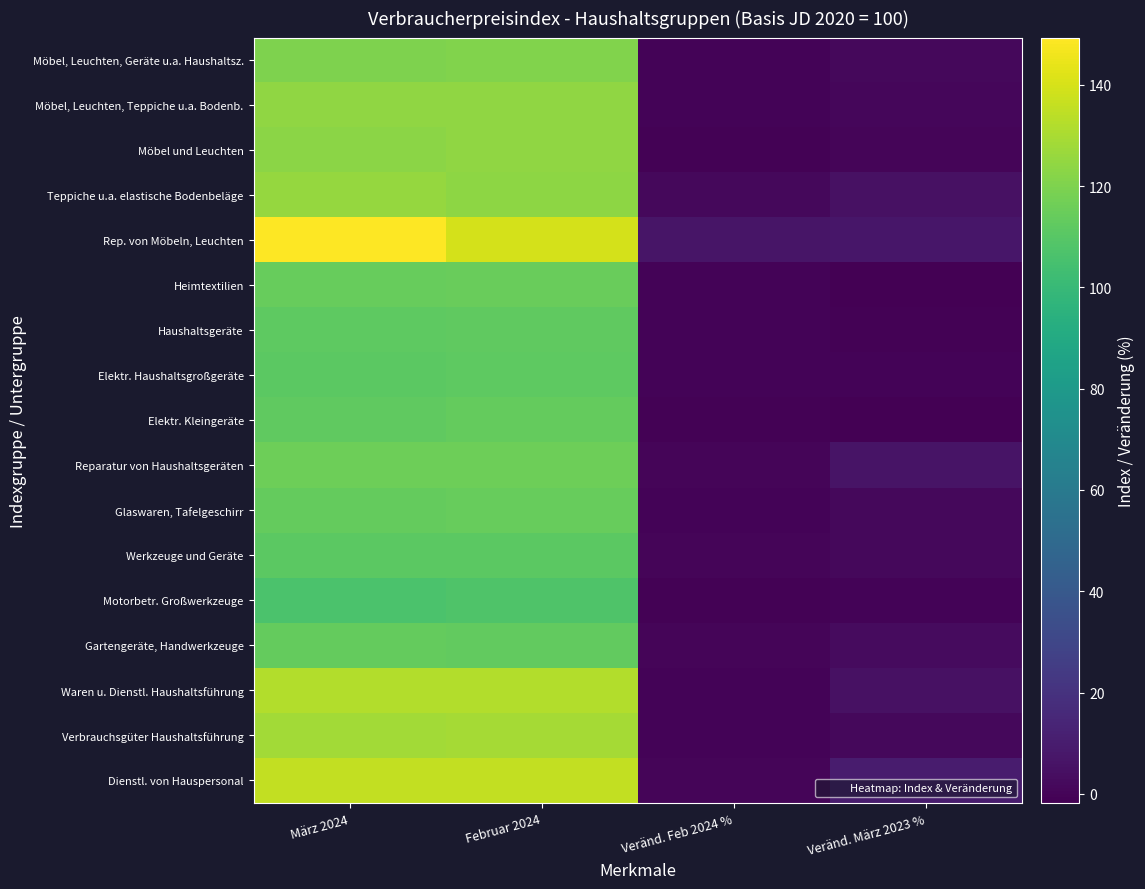

Reading left to right, extract all data points from this chart.

Möbel, Leuchten, Geräte u.a. Haushaltsz.: März 2024=120.3	Februar 2024=120.7	Veränd. Feb 2024 %=-0.3	Veränd. März 2023 %=1.2
Möbel, Leuchten, Teppiche u.a. Bodenb.: März 2024=124.0	Februar 2024=124.5	Veränd. Feb 2024 %=-0.4	Veränd. März 2023 %=0.6
Möbel und Leuchten: März 2024=123.3	Februar 2024=124.3	Veränd. Feb 2024 %=-0.8	Veränd. März 2023 %=0.1
Teppiche u.a. elastische Bodenbeläge: März 2024=125.5	Februar 2024=123.7	Veränd. Feb 2024 %=1.5	Veränd. März 2023 %=5.0
Rep. von Möbeln, Leuchten: März 2024=149.3	Februar 2024=139.6	Veränd. Feb 2024 %=6.9	Veränd. März 2023 %=7.3
Heimtextilien: März 2024=114.2	Februar 2024=114.7	Veränd. Feb 2024 %=-0.4	Veränd. März 2023 %=-1.6
Haushaltsgeräte: März 2024=111.8	Februar 2024=112.3	Veränd. Feb 2024 %=-0.4	Veränd. März 2023 %=-0.7
Elektr. Haushaltsgroßgeräte: März 2024=111.4	Februar 2024=111.6	Veränd. Feb 2024 %=-0.2	Veränd. März 2023 %=-0.4
Elektr. Kleingeräte: März 2024=112.2	Februar 2024=113.3	Veränd. Feb 2024 %=-1.0	Veränd. März 2023 %=-1.8
Reparatur von Haushaltsgeräten: März 2024=116.2	Februar 2024=116.2	Veränd. Feb 2024 %=0.0	Veränd. März 2023 %=6.0
Glaswaren, Tafelgeschirr: März 2024=113.8	Februar 2024=114.3	Veränd. Feb 2024 %=-0.4	Veränd. März 2023 %=1.2
Werkzeuge und Geräte: März 2024=111.4	Februar 2024=111.4	Veränd. Feb 2024 %=0.0	Veränd. März 2023 %=1.7
Motorbetr. Großwerkzeuge: März 2024=106.4	Februar 2024=107.4	Veränd. Feb 2024 %=-0.9	Veränd. März 2023 %=-0.6
Gartengeräte, Handwerkzeuge: März 2024=113.8	Februar 2024=113.2	Veränd. Feb 2024 %=0.5	Veränd. März 2023 %=2.8
Waren u. Dienstl. Haushaltsführung: März 2024=131.6	Februar 2024=131.8	Veränd. Feb 2024 %=-0.2	Veränd. März 2023 %=5.2
Verbrauchsgüter Haushaltsführung: März 2024=128.4	Februar 2024=128.8	Veränd. Feb 2024 %=-0.3	Veränd. März 2023 %=1.6
Dienstl. von Hauspersonal: März 2024=135.4	Februar 2024=135.4	Veränd. Feb 2024 %=0.0	Veränd. März 2023 %=9.7